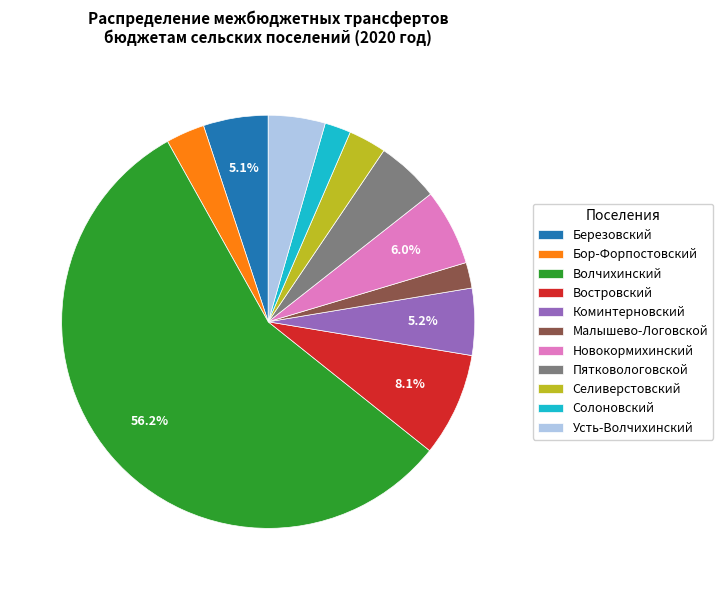

Which slice is the largest?

Волчихинский